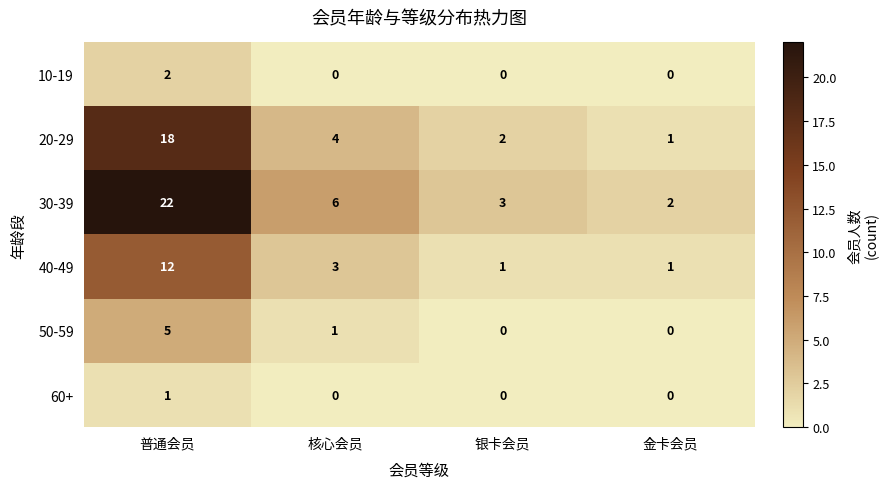

At which category does the chart reach its peak across all series?

普通会员